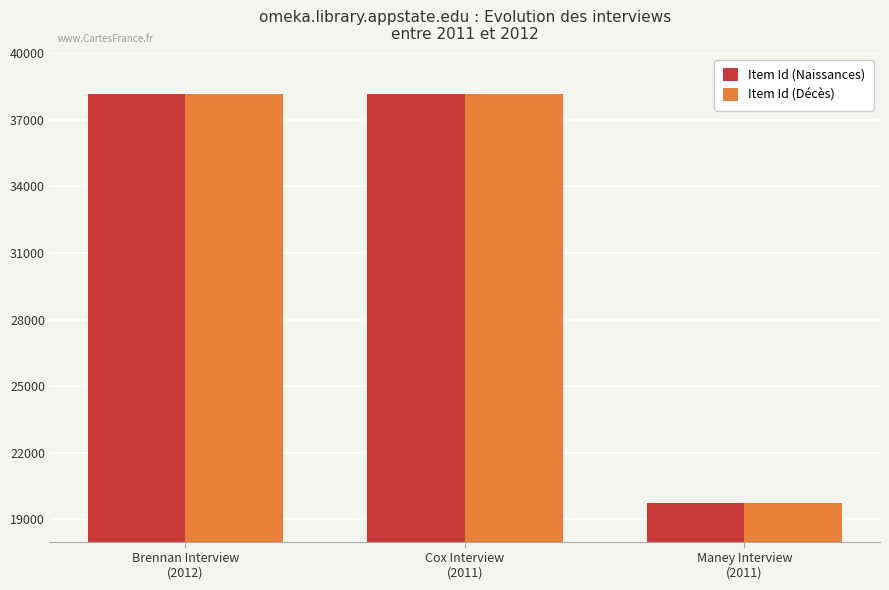

What is the sum of all Item Id (Décès) values?

96097